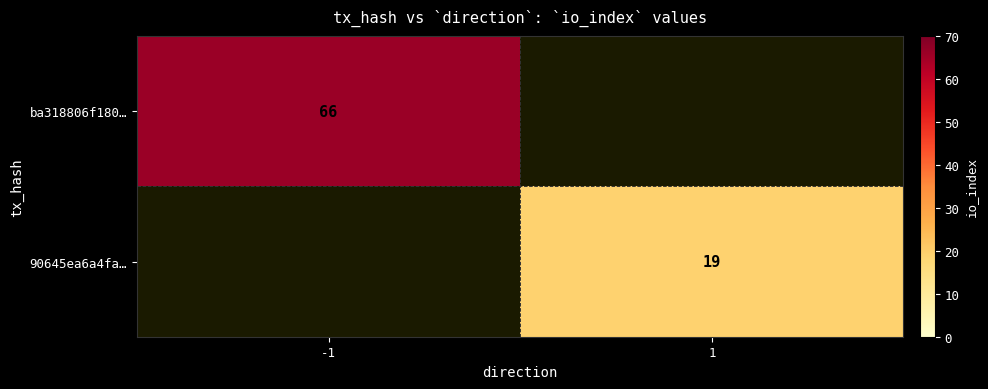

The value of ba318806f180… at -1 is 66. True or false?

True